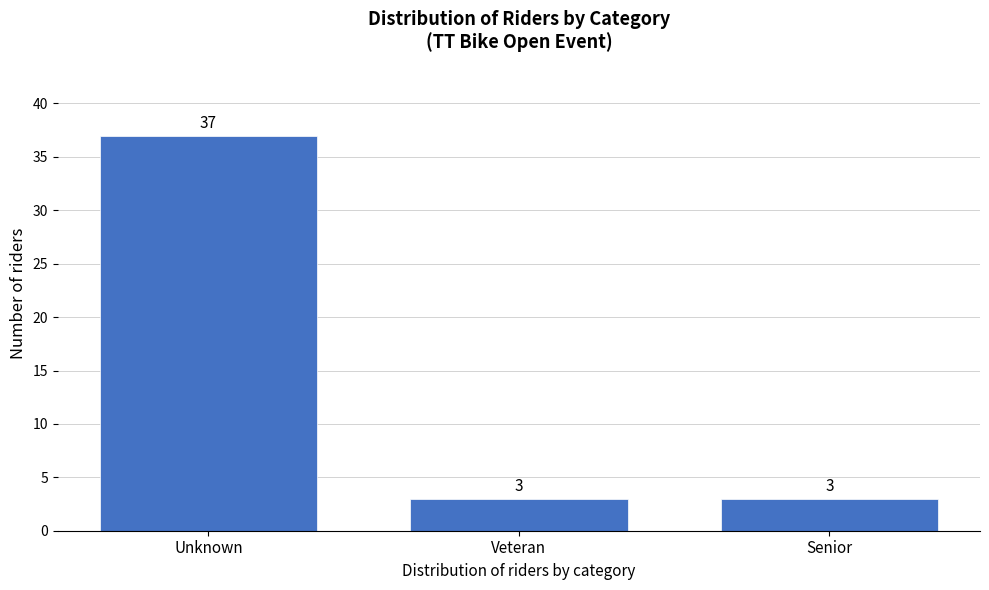

Reading left to right, what are all the values shown in this chart?

Unknown=37	Veteran=3	Senior=3